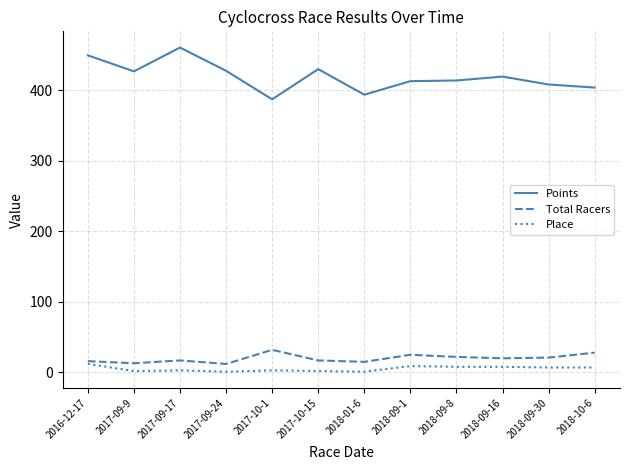

True or false: Points and Total Racers cross at least once.

False